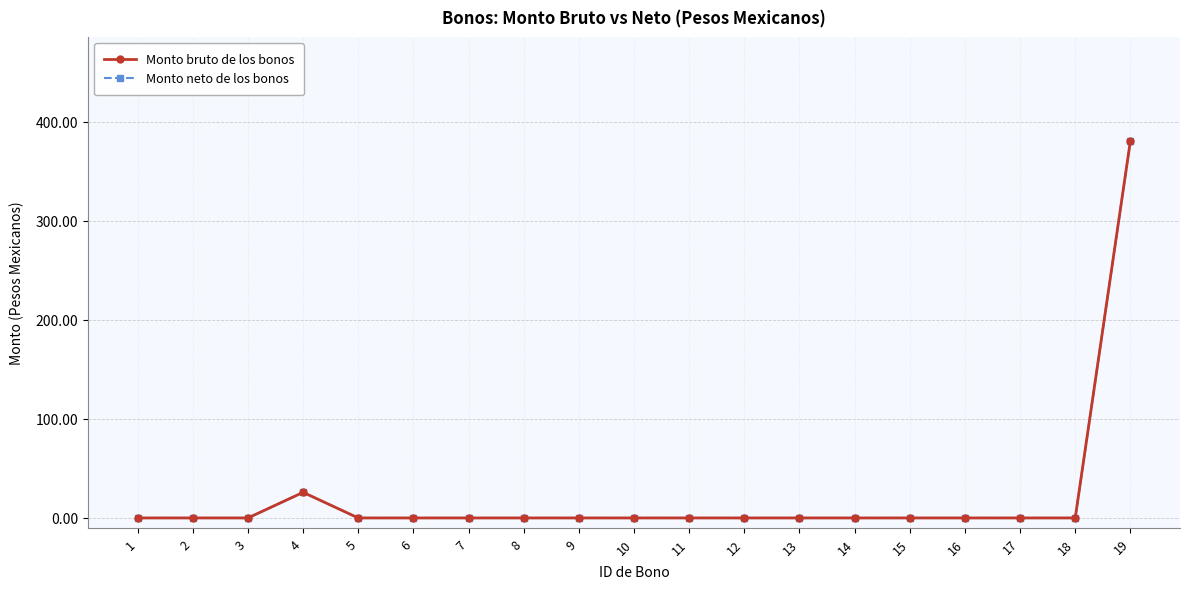

True or false: Monto neto de los bonos has a value of 135.5 at 16.

False